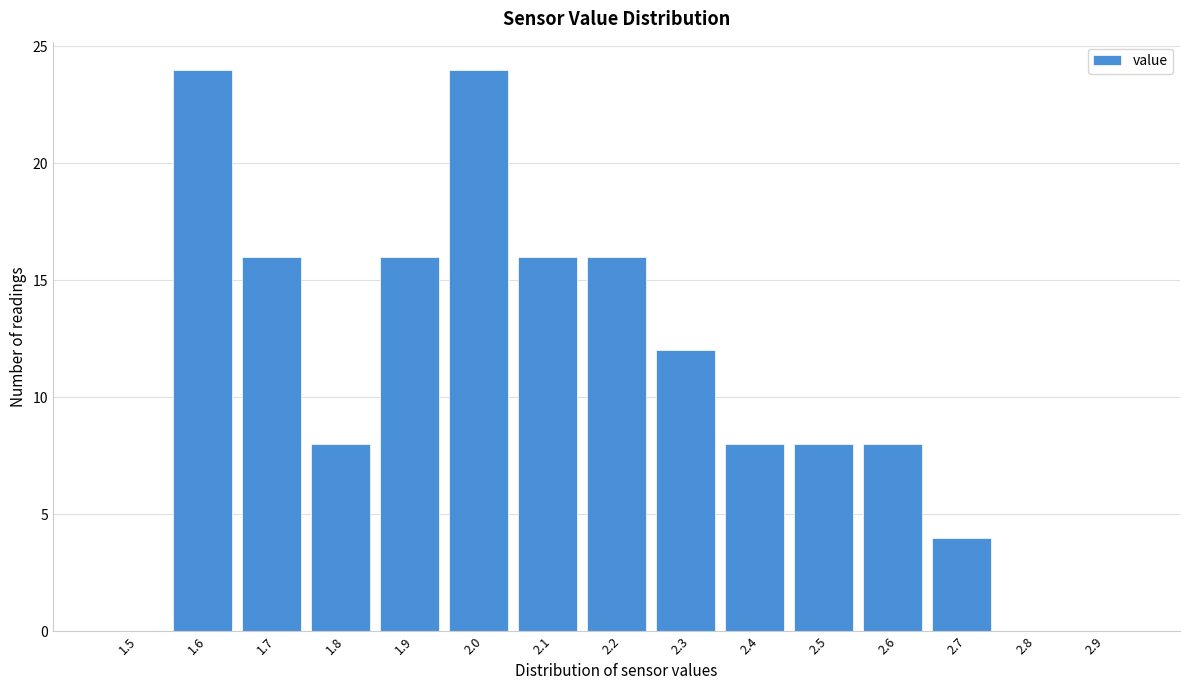

Reading right to left, what are all the values shown in this chart?

2.9=0	2.8=0	2.7=4	2.6=8	2.5=8	2.4=8	2.3=12	2.2=16	2.1=16	2.0=24	1.9=16	1.8=8	1.7=16	1.6=24	1.5=0